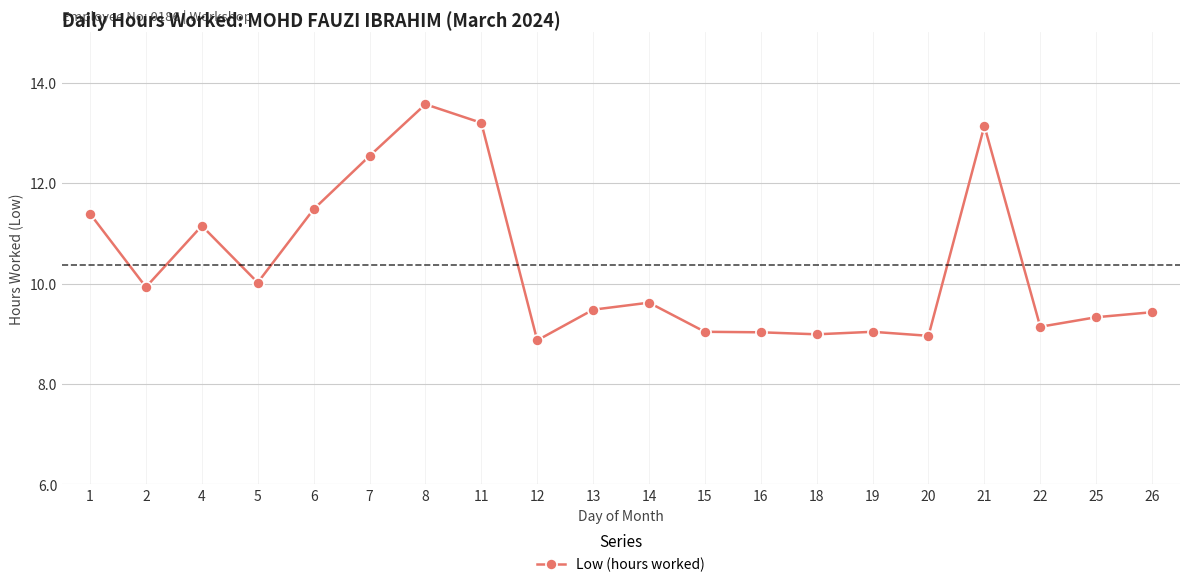

What is the difference between the second highest and second lowest values?

4.2